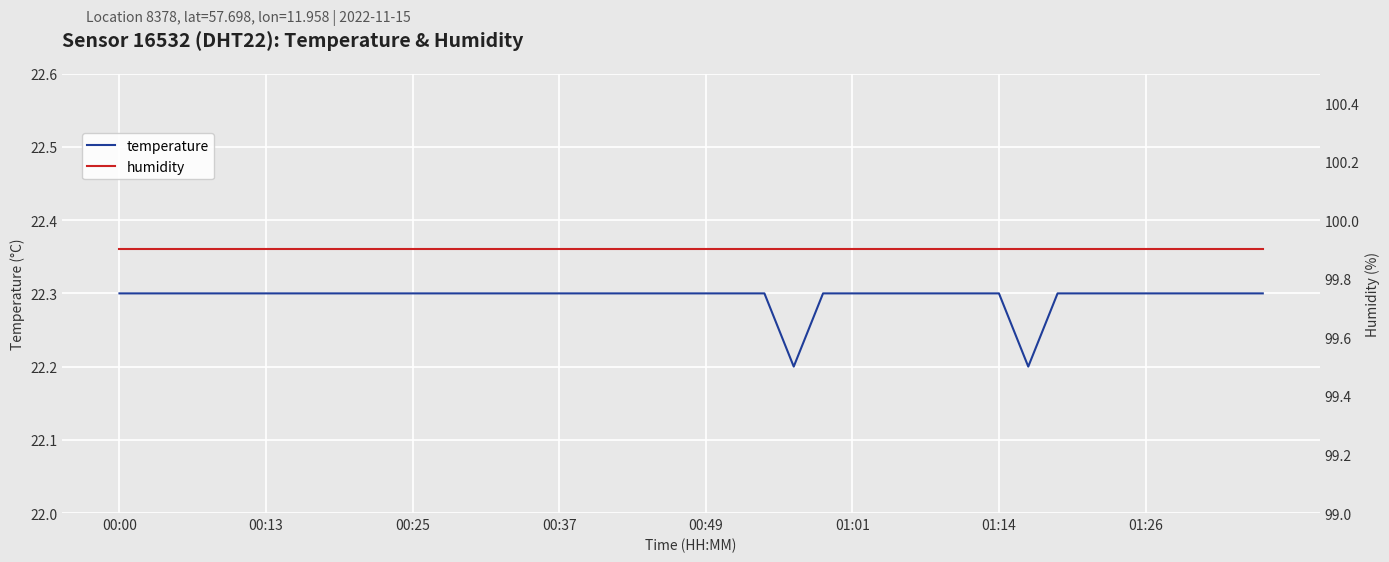

Rank the categories by humidity value from lowest to highest.

00:00, 00:13, 00:25, 00:37, 00:49, 01:01, 01:14, 01:26, 8, 9, 10, 11, 12, 13, 14, 15, 16, 17, 18, 19, 20, 21, 22, 23, 24, 25, 26, 27, 28, 29, 30, 31, 32, 33, 34, 35, 36, 37, 38, 39